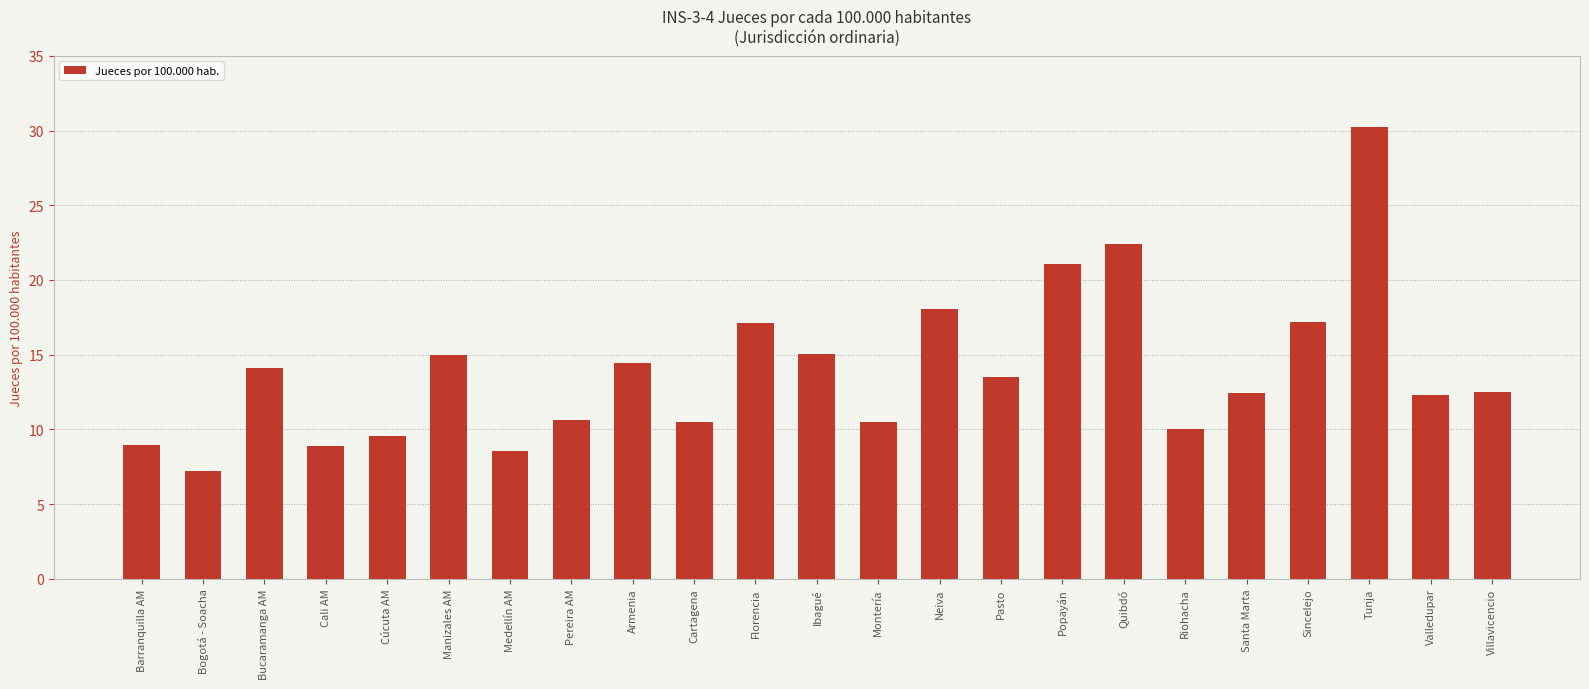

How many bars are there in total?

23